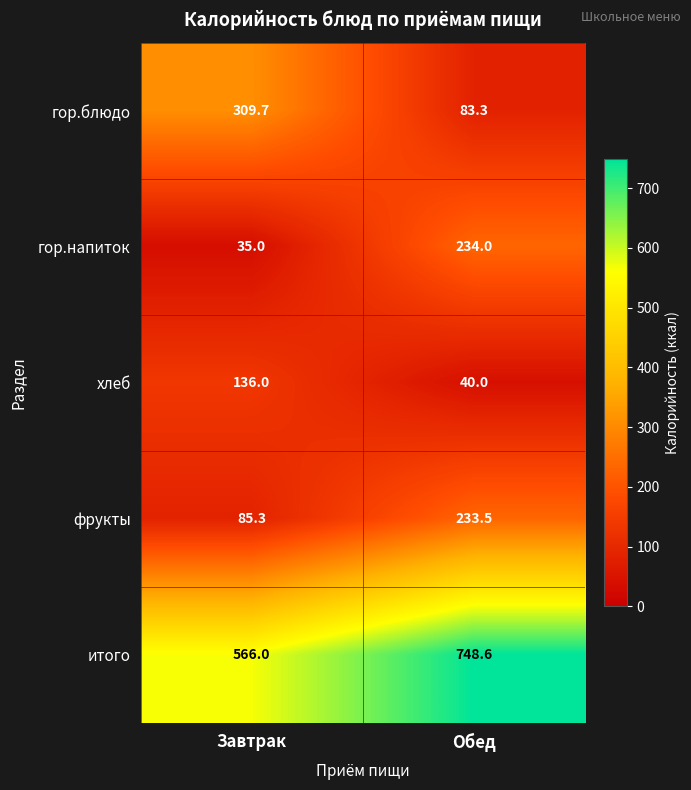

What is the sum of the гор.напиток values at Завтрак and Обед?

269.0